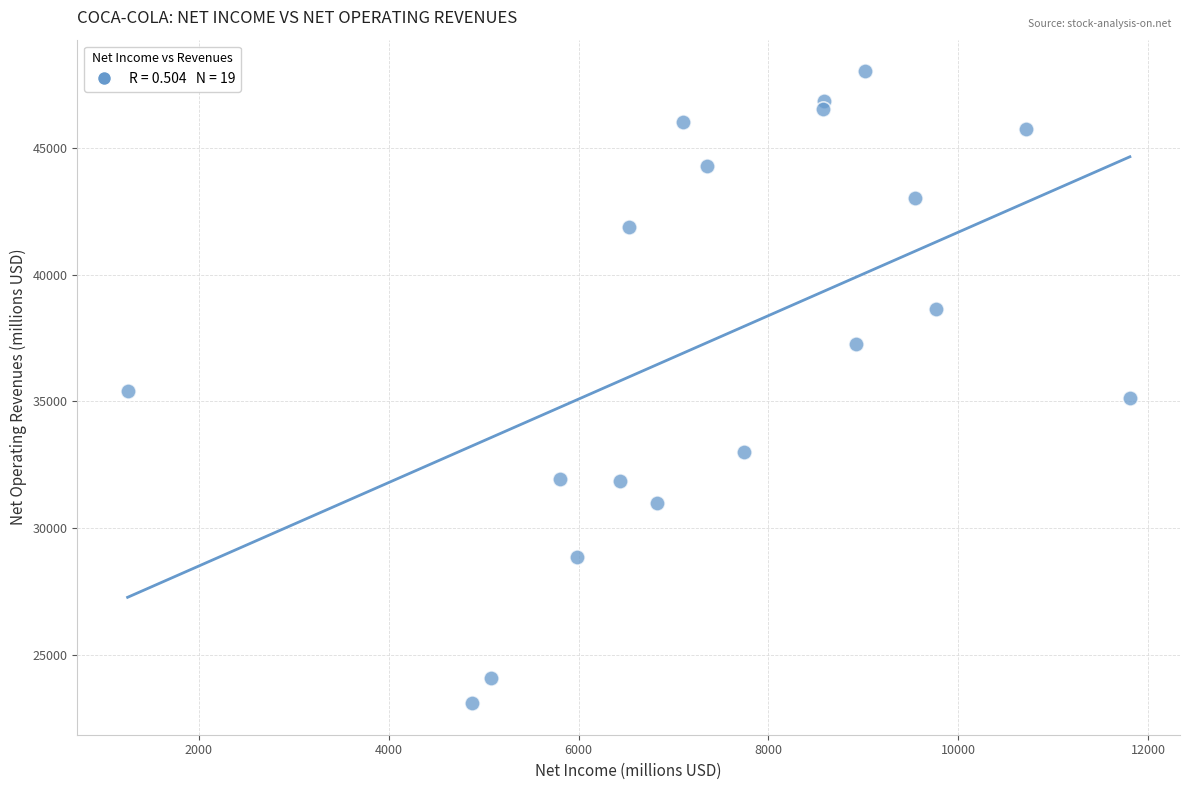

What is the range of X values (max minus min)?

10561